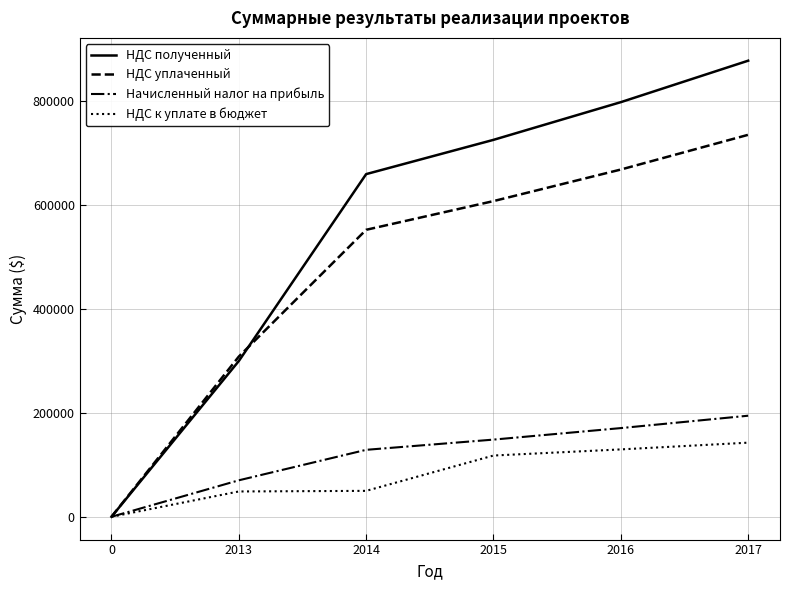

What is the sum of the НДС к уплате в бюджет values at 2013 and 2017?

191500